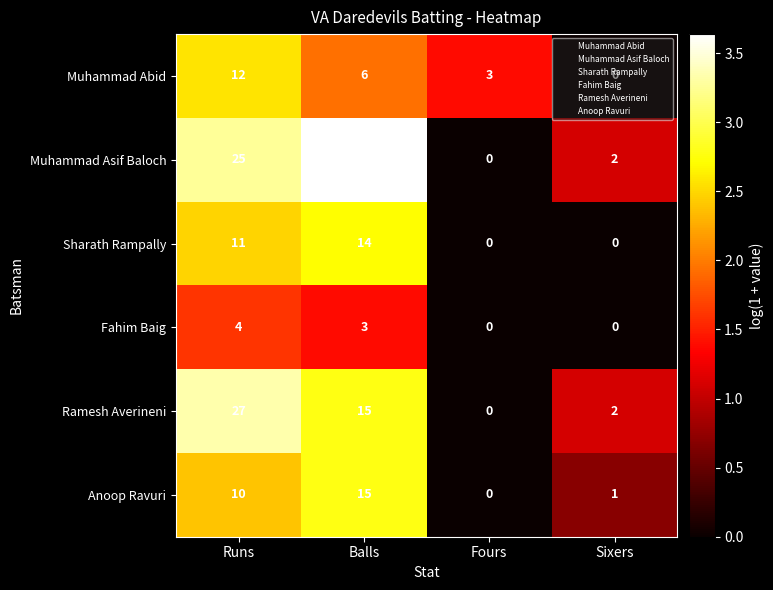

Where is Sharath Rampally nearest to the value 7?

Runs